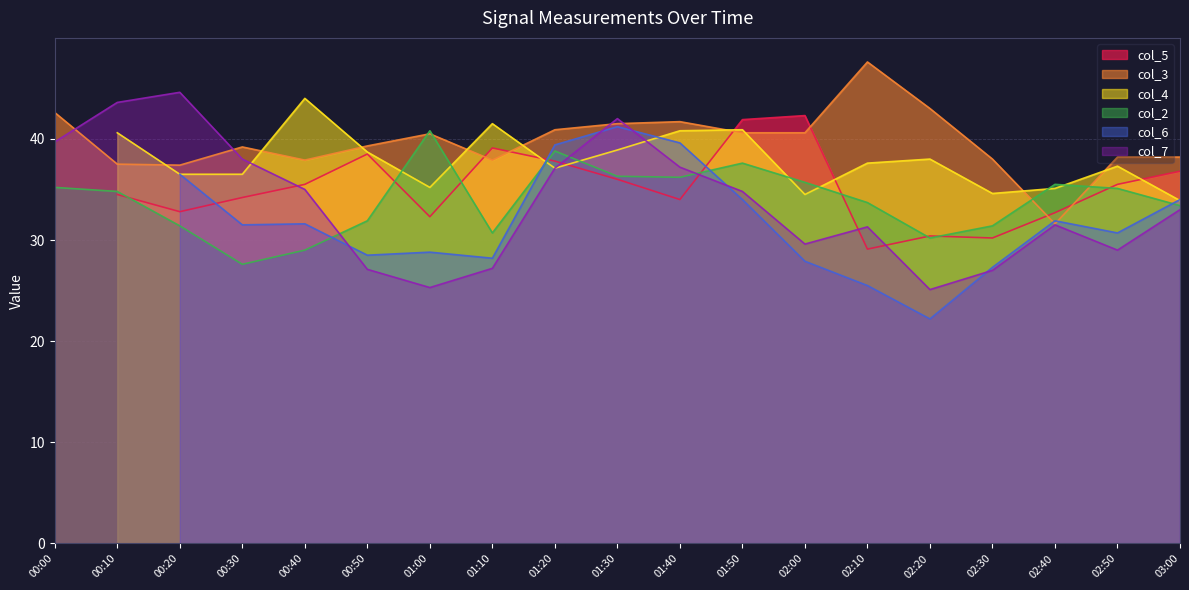

Which series has the largest range (max minus min)?

col_7